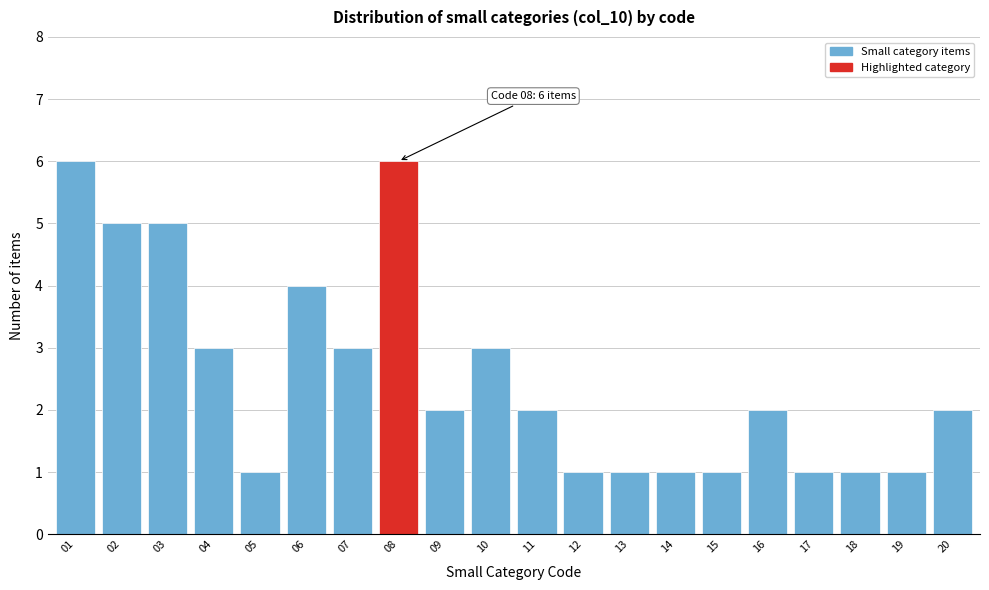

Reading right to left, list all the values displayed in this chart.

2	1	1	1	2	1	1	1	1	2	3	2	6	3	4	1	3	5	5	6